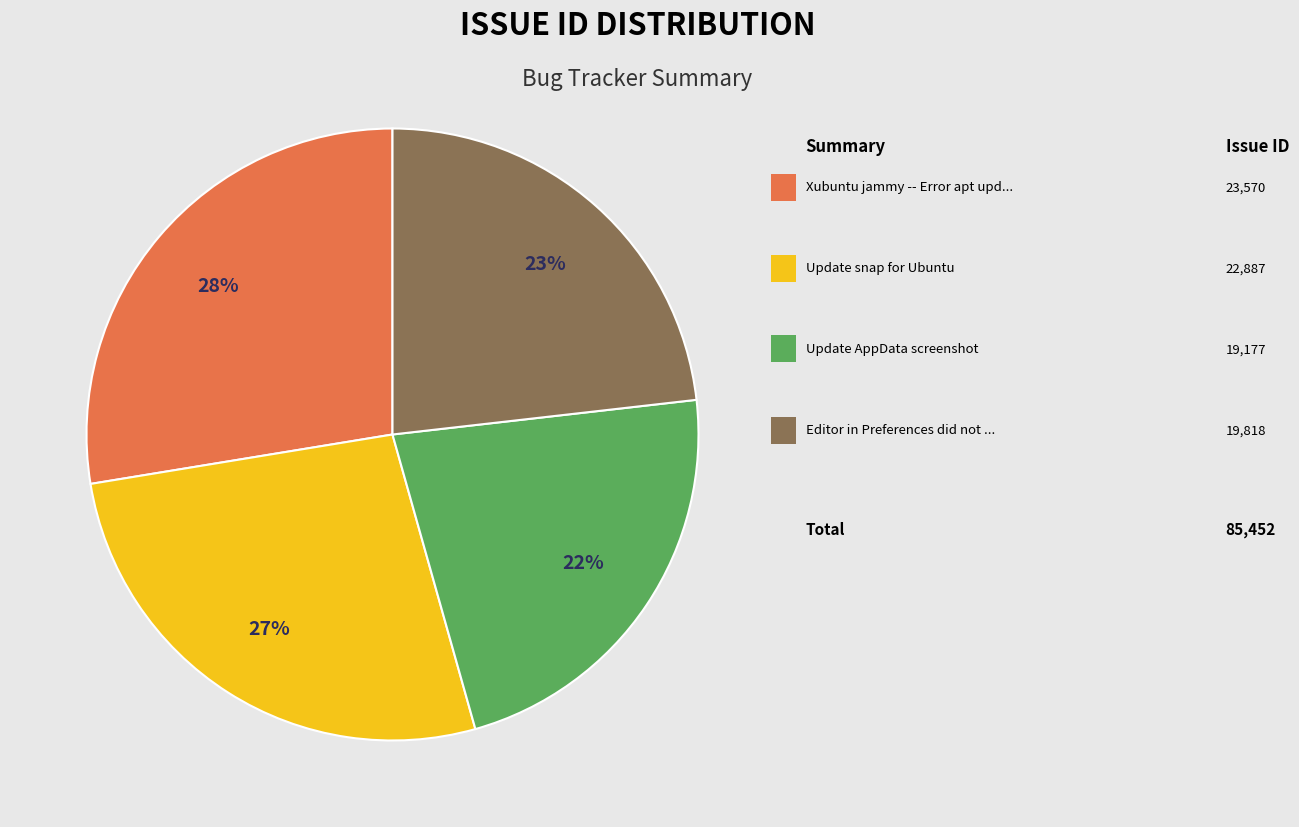

How many slices are in this pie chart?

4